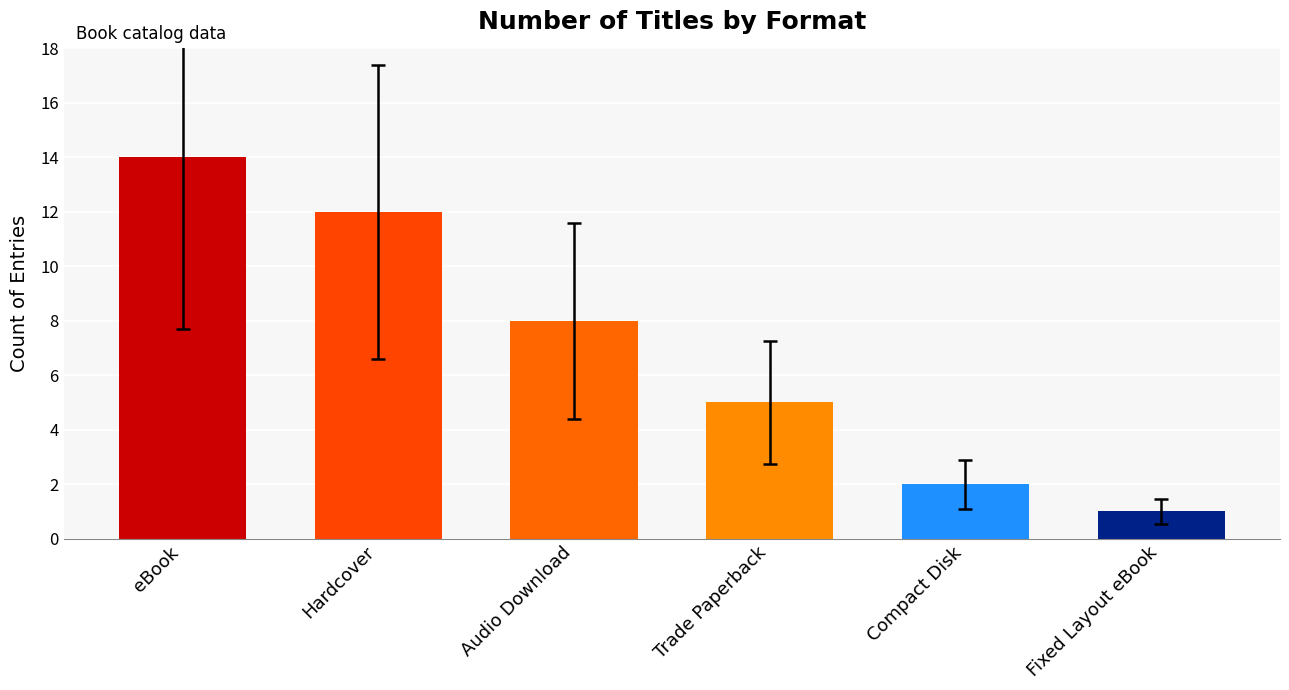

Reading right to left, extract all data points from this chart.

Fixed Layout eBook=1	Compact Disk=2	Trade Paperback=5	Audio Download=8	Hardcover=12	eBook=14